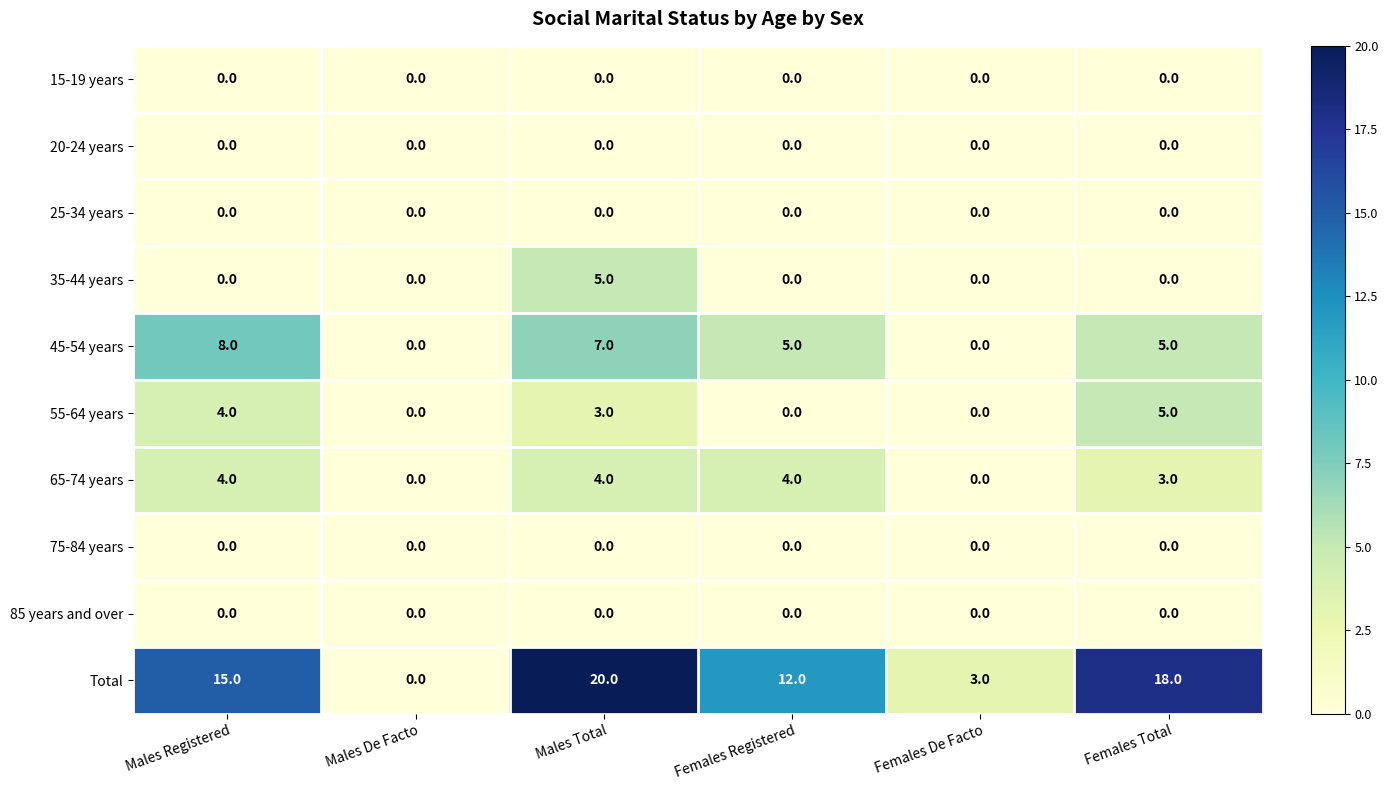

What is the difference between the highest and lowest values at Females Total?

18